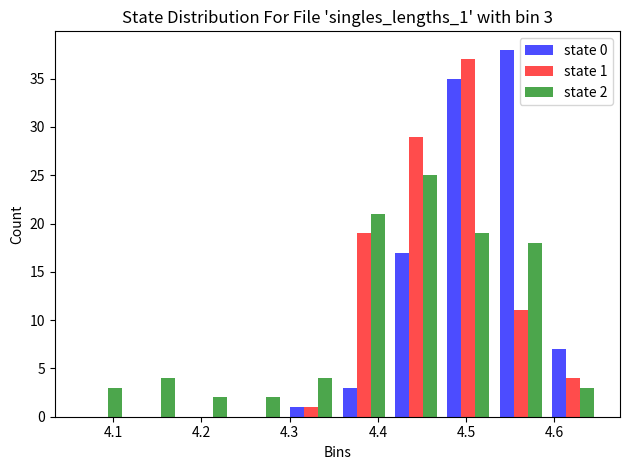

In the state 0 series, which range on the x-axis has the tallest bar?

4.53 to 4.59